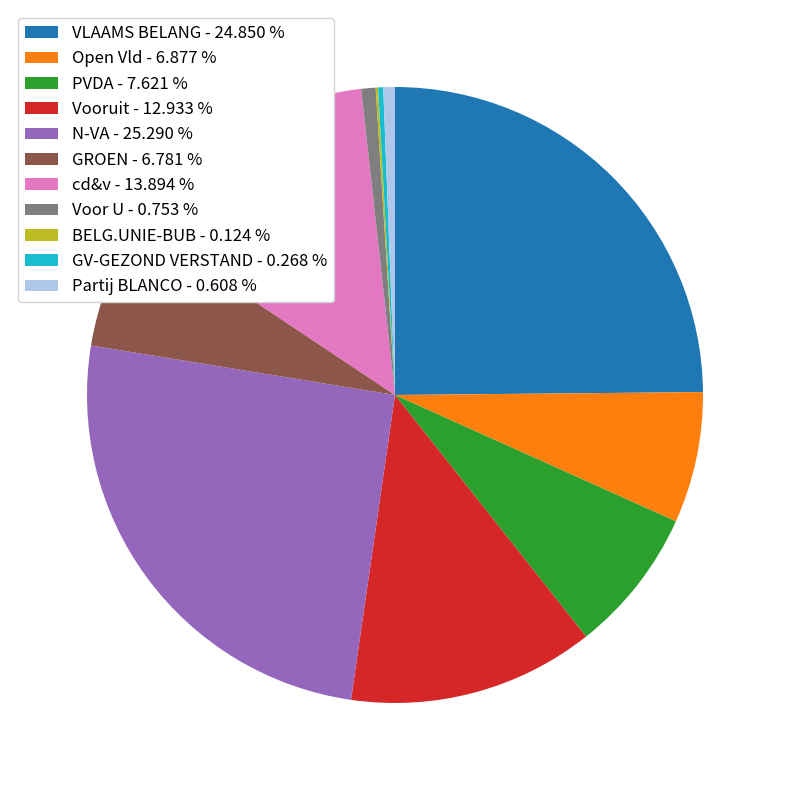

Does VLAAMS BELANG - 24.850 % represent more than half of the total?

No